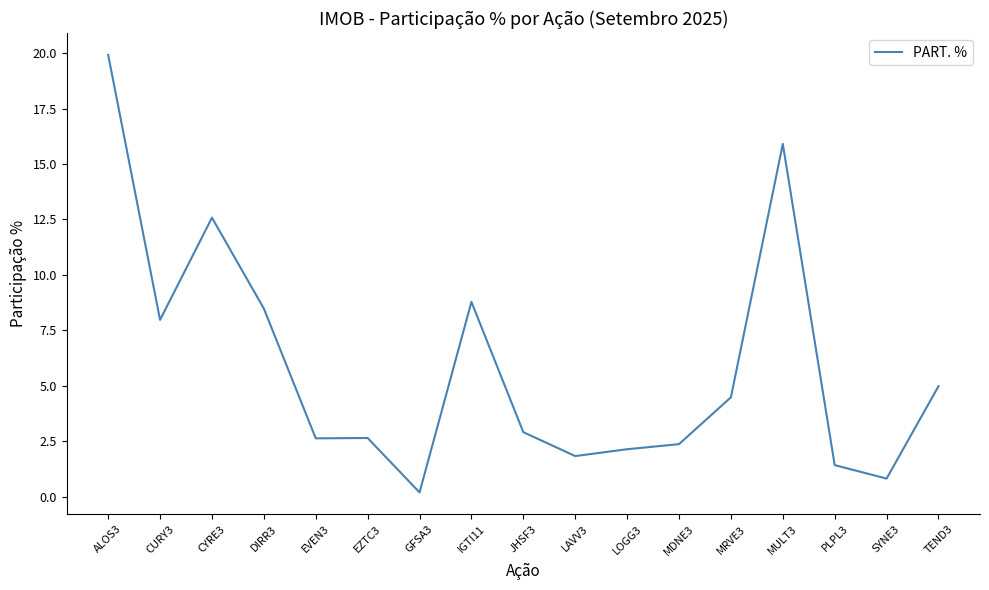

What is the difference between the maximum and minimum values?

19.7